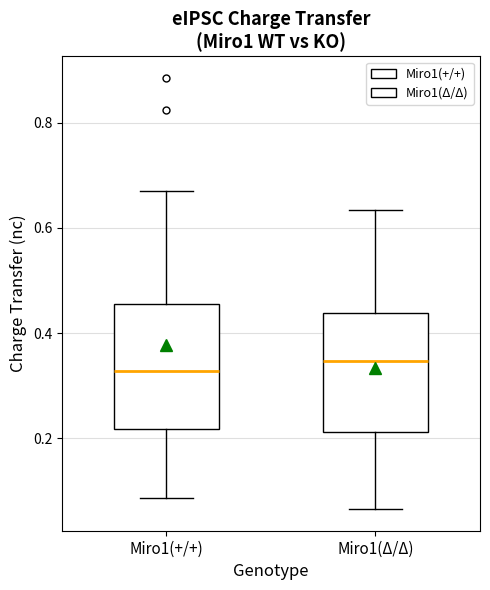

Which box has the highest median line?

Miro1(Δ/Δ)